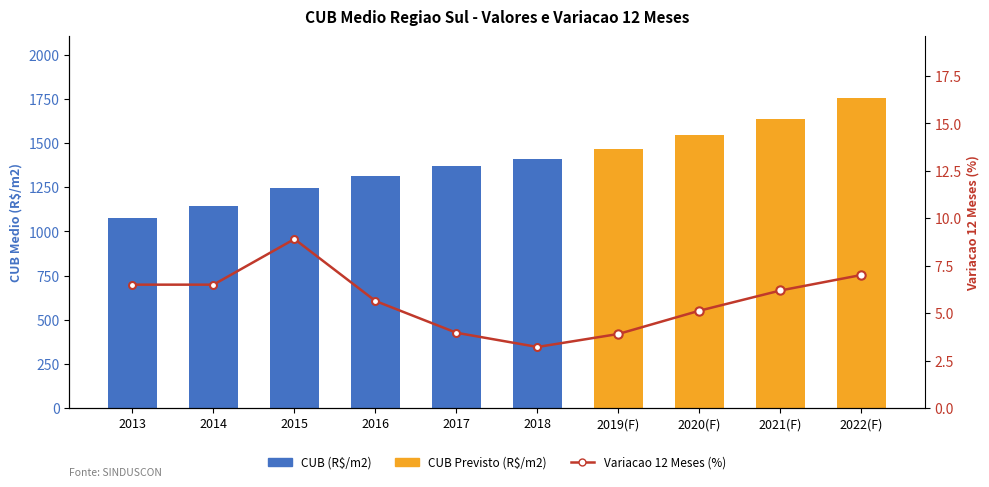

What is the difference between the Variacao 12 Meses (%) values at 2022(F) and 2015?

1.9